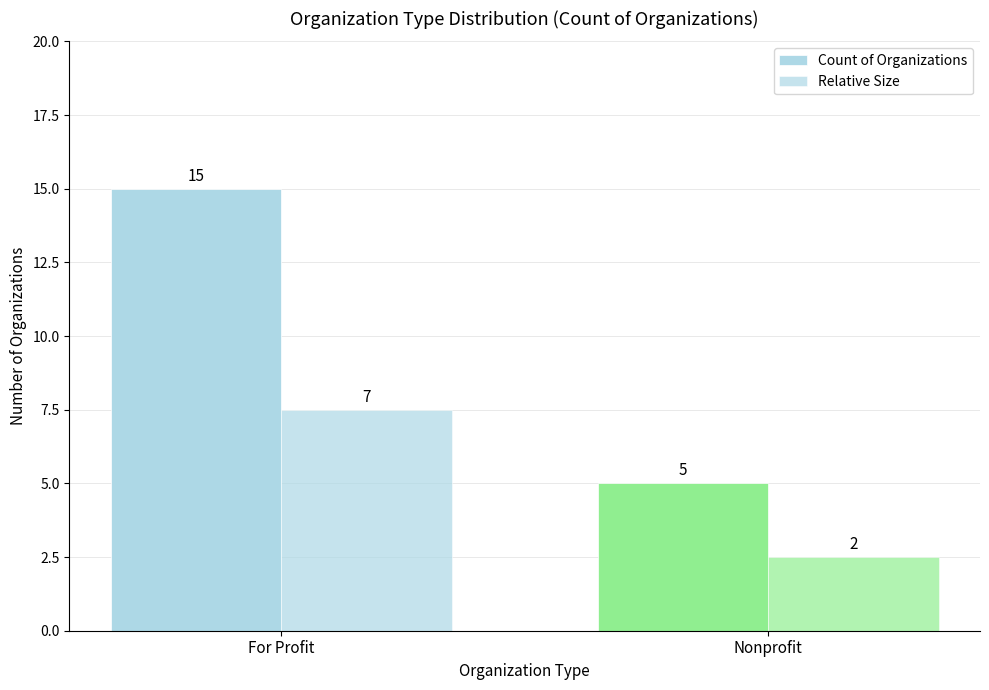

Which series has the widest spread of values?

Count of Organizations